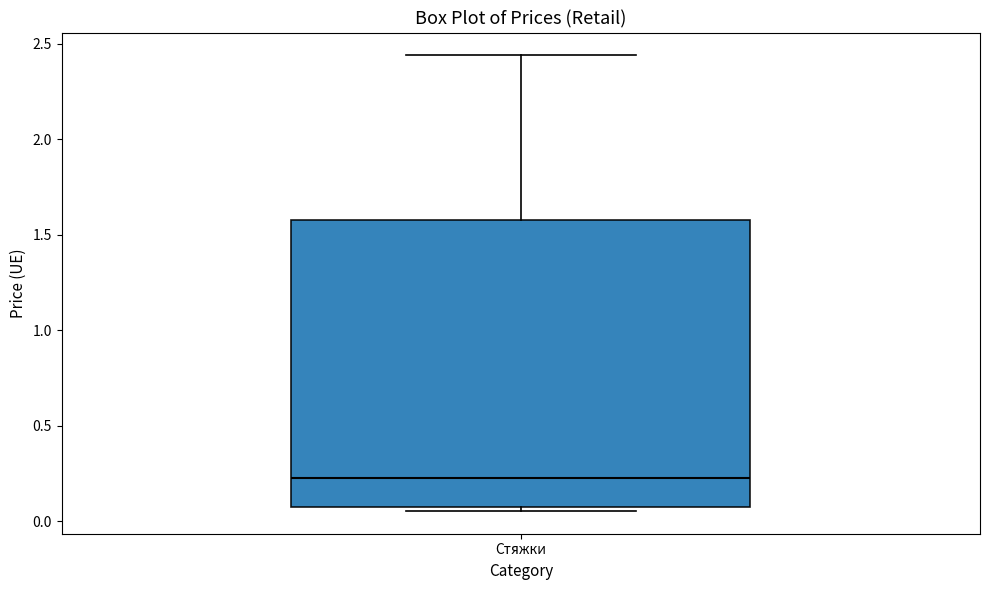

Transcribe this box plot: give where the median line is, the range the box spans, and where the two whiskers end, as read against the y-axis. The values are not printed on the chart, so give them approximately, as read against the axis.

median 0.20, box 0.10 to 1.60, whiskers 0.05 to 2.45